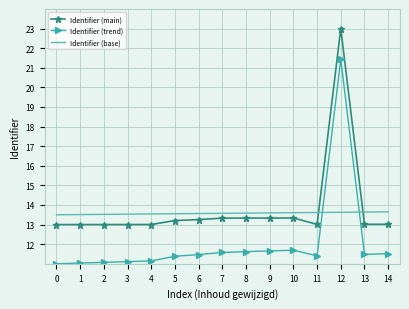

Rank the series at 13 from highest to lowest value.

Identifier (base), Identifier (main), Identifier (trend)